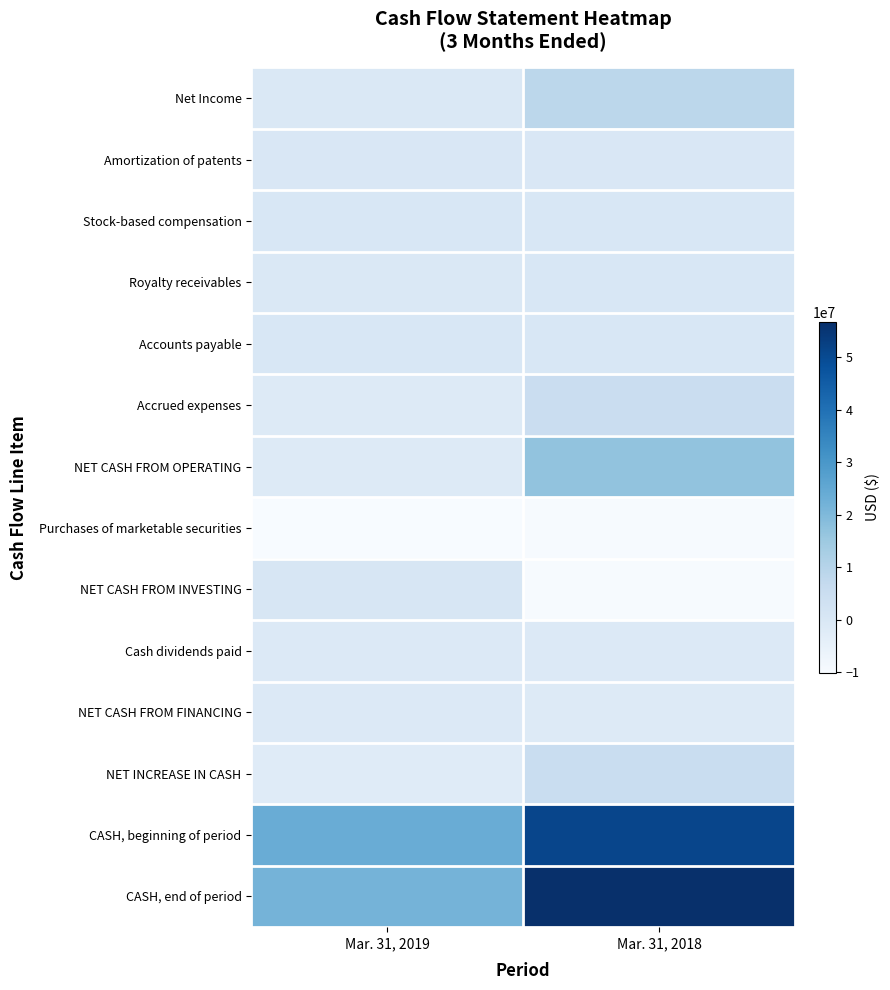

Reading left to right, what are all the values shown in this chart?

Net Income: Mar. 31, 2019=-240000	Mar. 31, 2018=8601000
Amortization of patents: Mar. 31, 2019=54000	Mar. 31, 2018=70000
Stock-based compensation: Mar. 31, 2019=144000	Mar. 31, 2018=226000
Royalty receivables: Mar. 31, 2019=-330000	Mar. 31, 2018=151000
Accounts payable: Mar. 31, 2019=328000	Mar. 31, 2018=185000
Accrued expenses: Mar. 31, 2019=-1419000	Mar. 31, 2018=5223000
NET CASH FROM OPERATING: Mar. 31, 2019=-1415000	Mar. 31, 2018=16922000
Purchases of marketable securities: Mar. 31, 2019=-10068000	Mar. 31, 2018=-9761000
NET CASH FROM INVESTING: Mar. 31, 2019=494000	Mar. 31, 2018=-9788000
Cash dividends paid: Mar. 31, 2019=-1191000	Mar. 31, 2018=-1188000
NET CASH FROM FINANCING: Mar. 31, 2019=-1192000	Mar. 31, 2018=-1557000
NET INCREASE IN CASH: Mar. 31, 2019=-2113000	Mar. 31, 2018=5557000
CASH, beginning of period: Mar. 31, 2019=23763000	Mar. 31, 2018=51101000
CASH, end of period: Mar. 31, 2019=21650000	Mar. 31, 2018=56678000